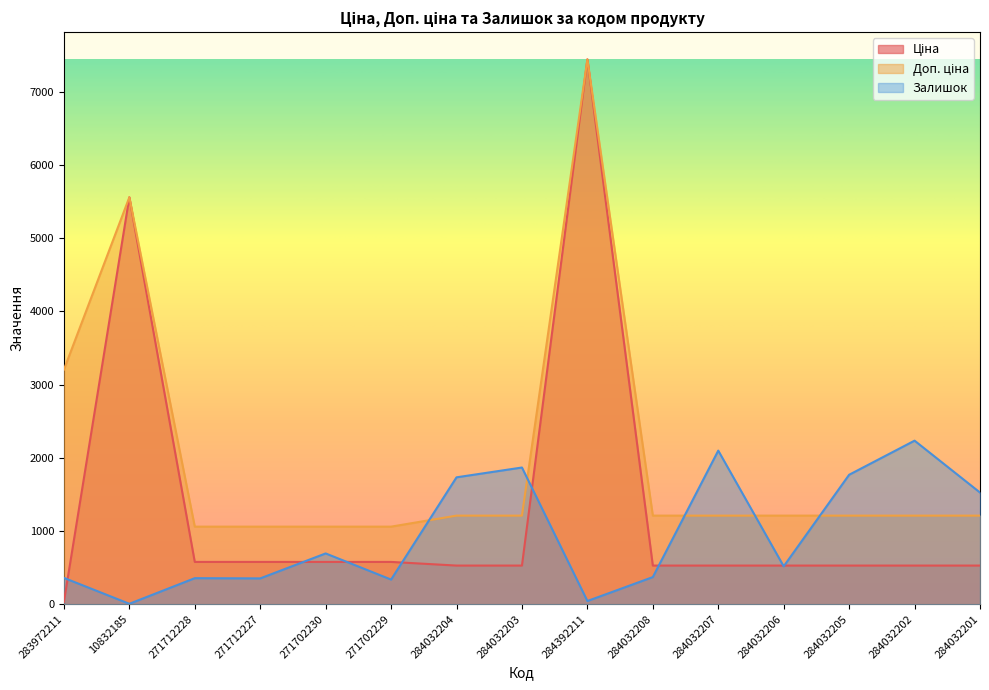

List the labels in order of Залишок value, largest first.

284032202, 284032207, 284032203, 284032205, 284032204, 284032201, 271702230, 284032206, 284032208, 283972211, 271712228, 271712227, 271702229, 284392211, 10832185